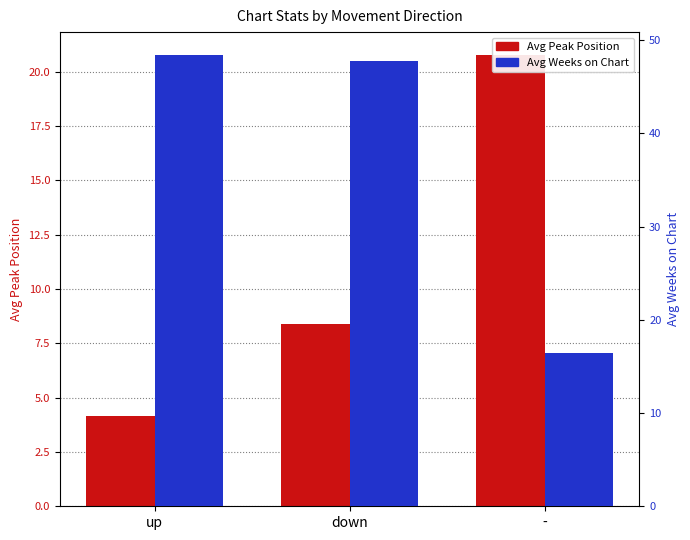

What is the difference between the maximum and minimum values in the Avg Peak Position series?

16.6